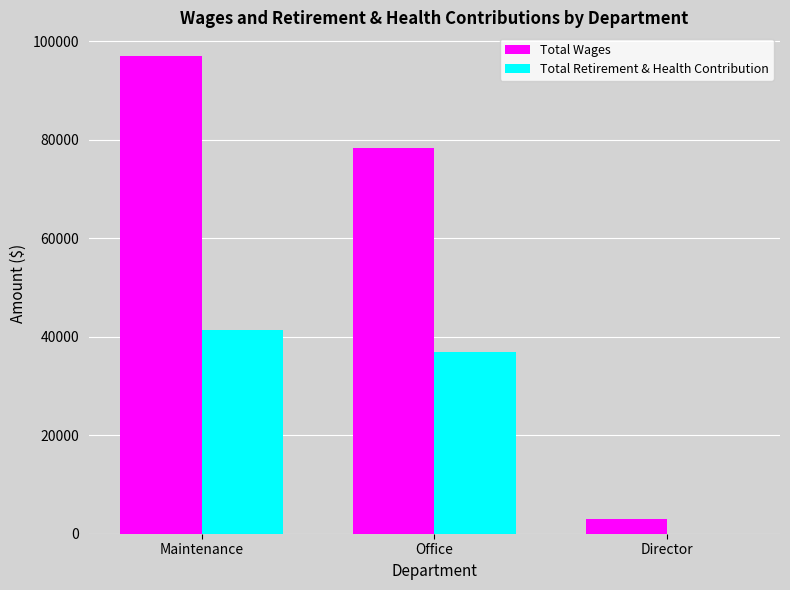

Reading left to right, transcribe all the data shown in this chart.

Total Wages: 96945	78347	3000
Total Retirement & Health Contribution: 41314	36892	0